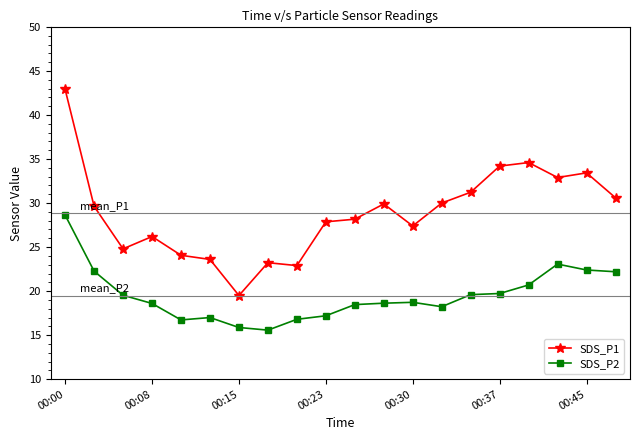

What is the difference between the maximum and minimum values in the SDS_P2 series?

13.1